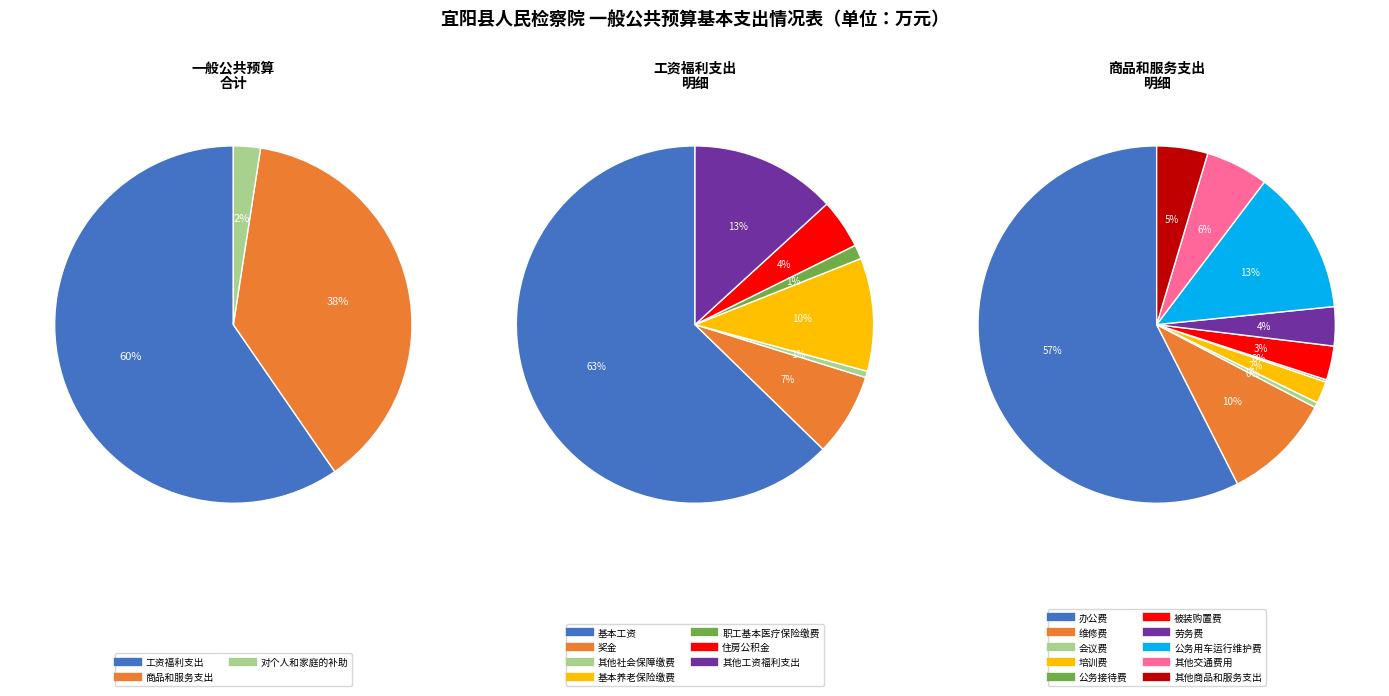

Between 对个人和家庭的补助 and 工资福利支出, which is larger?

工资福利支出